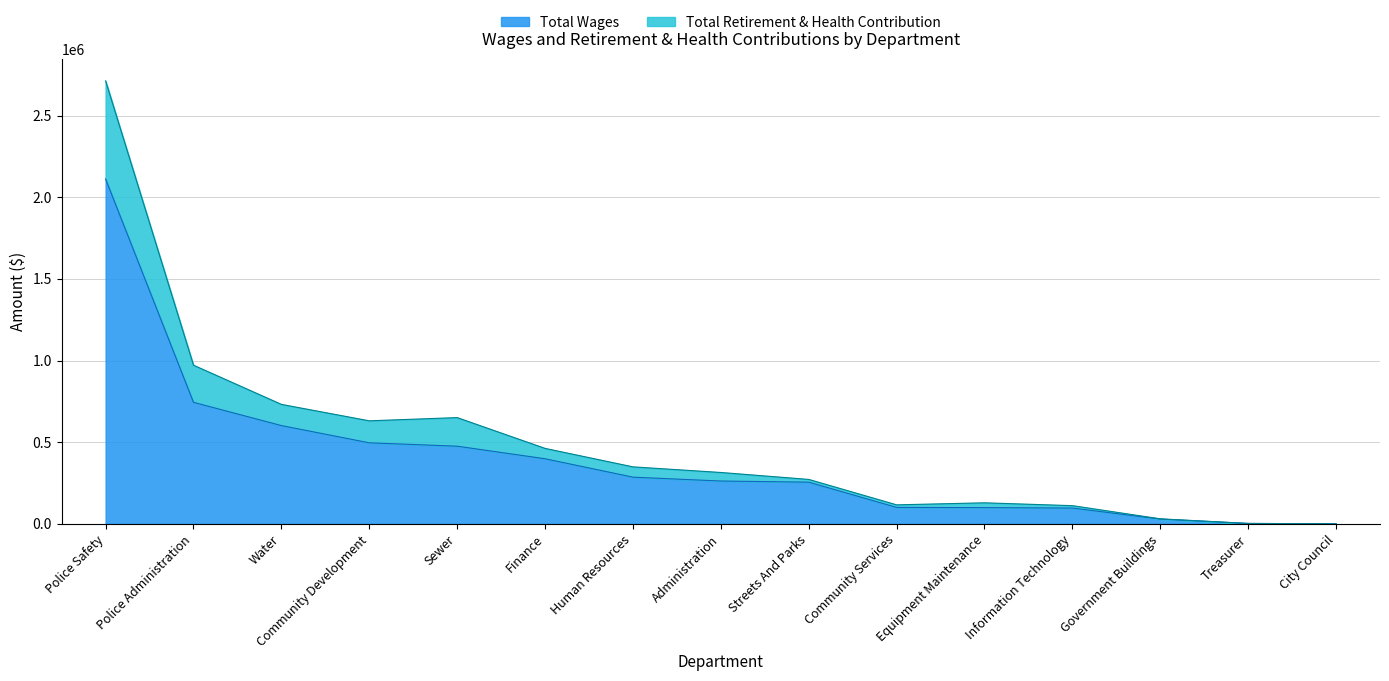

Reading left to right, what are all the values shown in this chart?

Total Wages: 2111256	743874	601520	495966	475324	398345	285696	262024	255079	100408	99265	96590	28854	2340	0
Total Retirement & Health Contribution: 2712139	971155	731299	630640	650364	461829	348716	314347	271817	116144	128607	111157	30628	2340	0